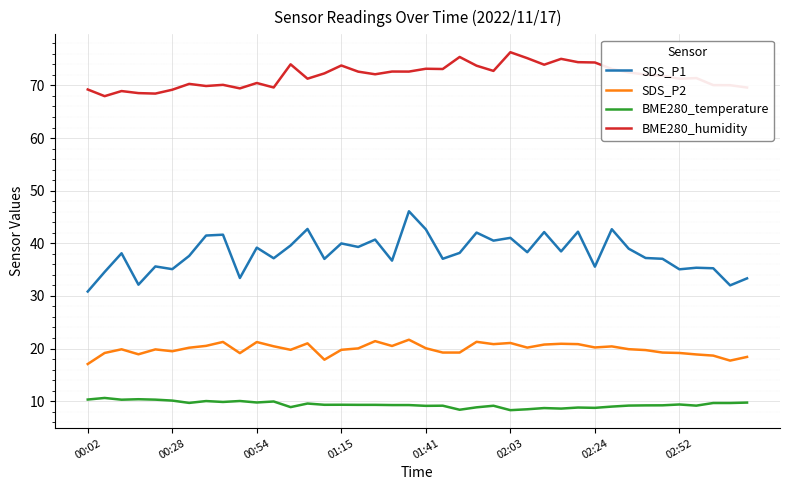

Which series has the widest spread of values?

SDS_P1